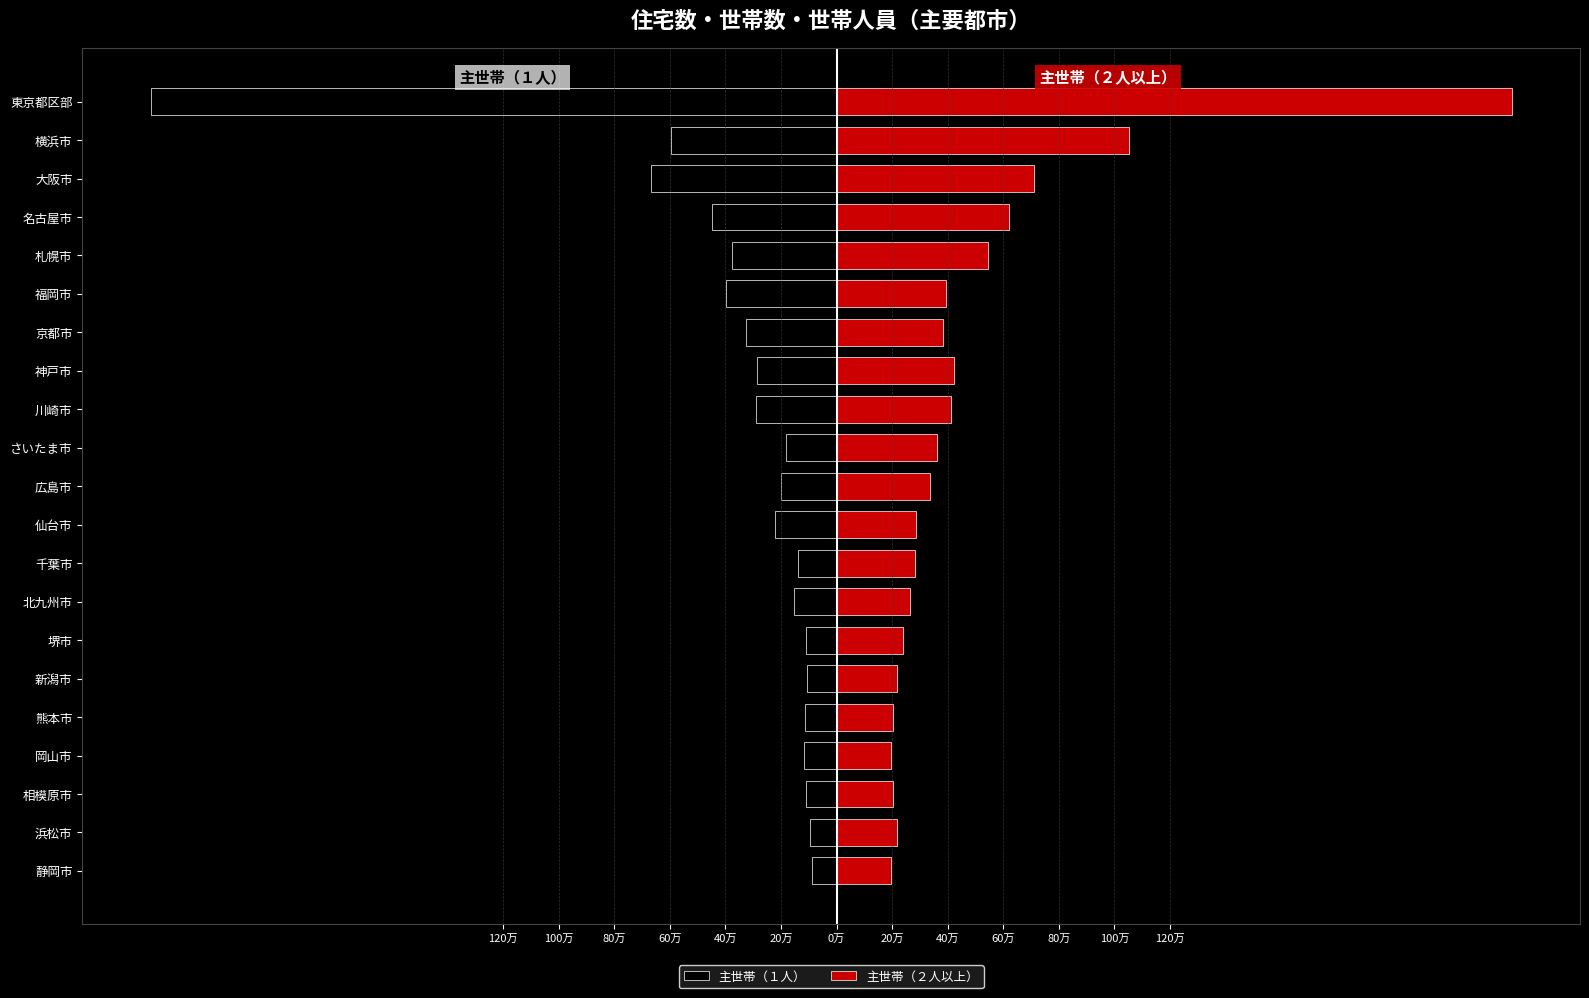

What is the spread (max minus min) of values at 80万?

312500